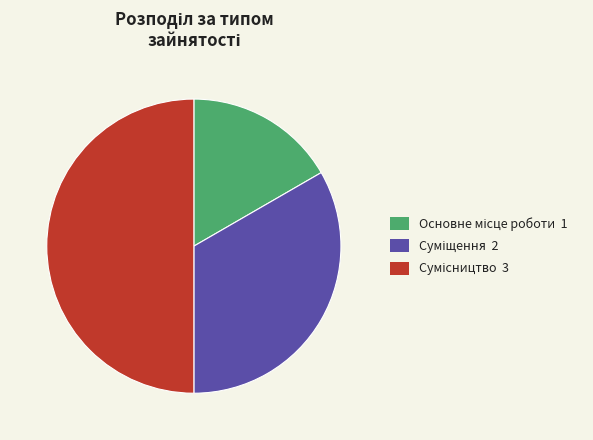

To the nearest percent, what percentage of the pie is Суміщення?

33%